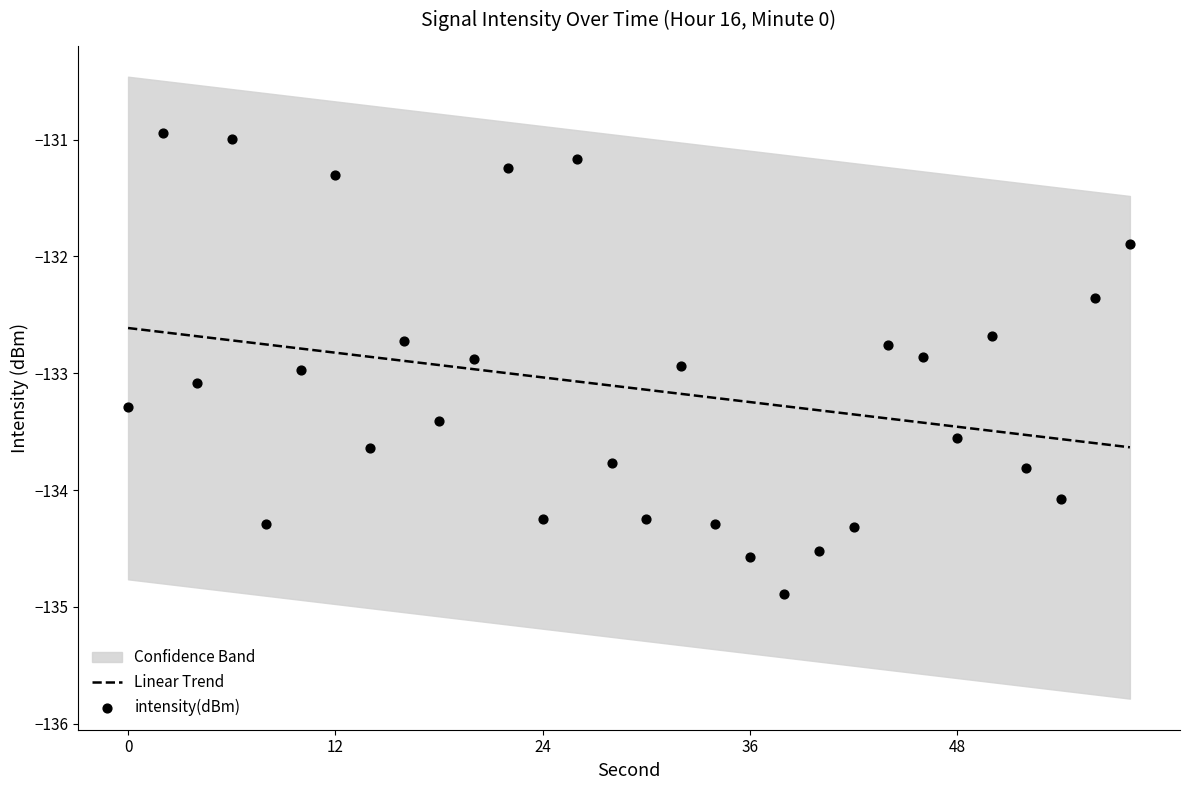

Which series has the widest spread of Y values?

intensity(dBm)